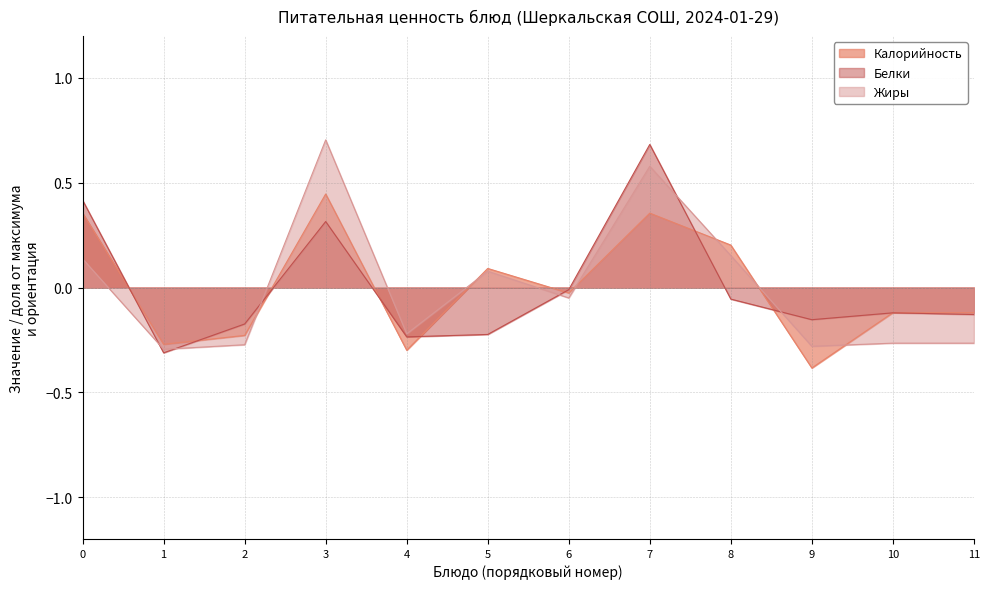

At 7, list the series in order from smallest to largest.

Калорийность, Жиры, Белки